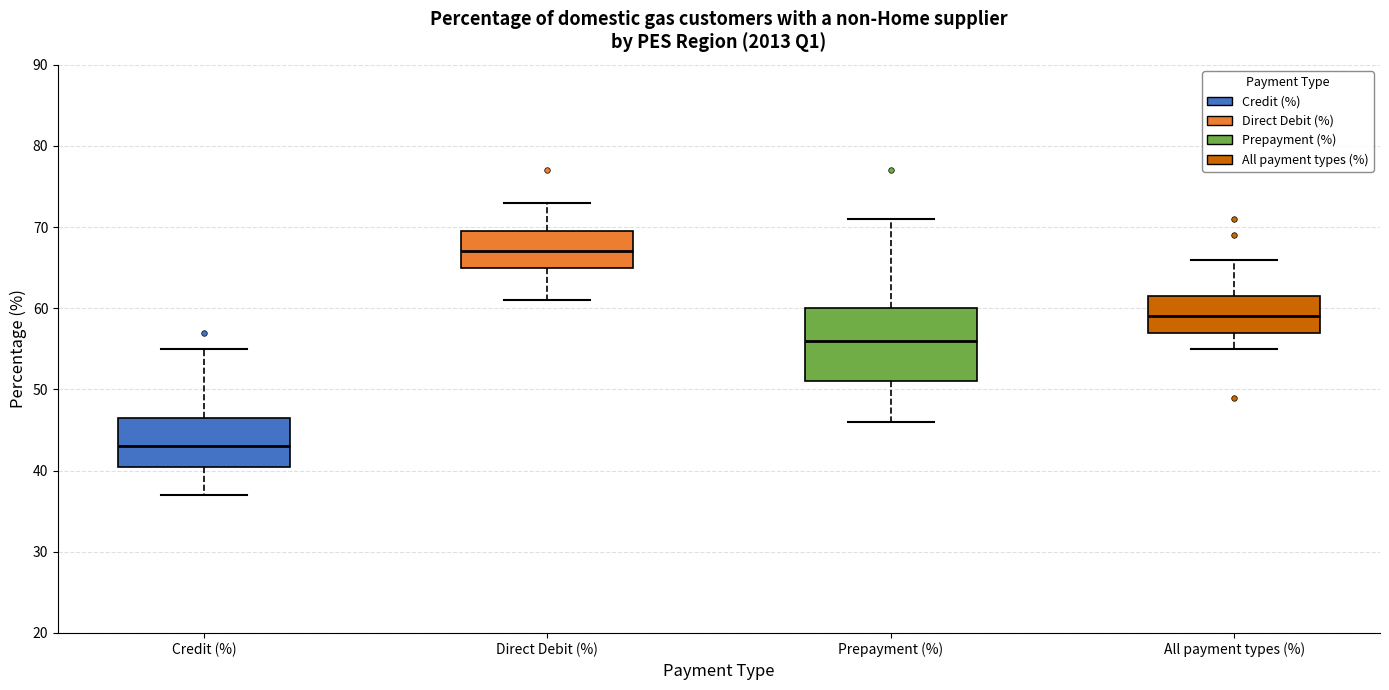

Which box is the tallest, from its lower edge to its upper edge?

Prepayment (%)